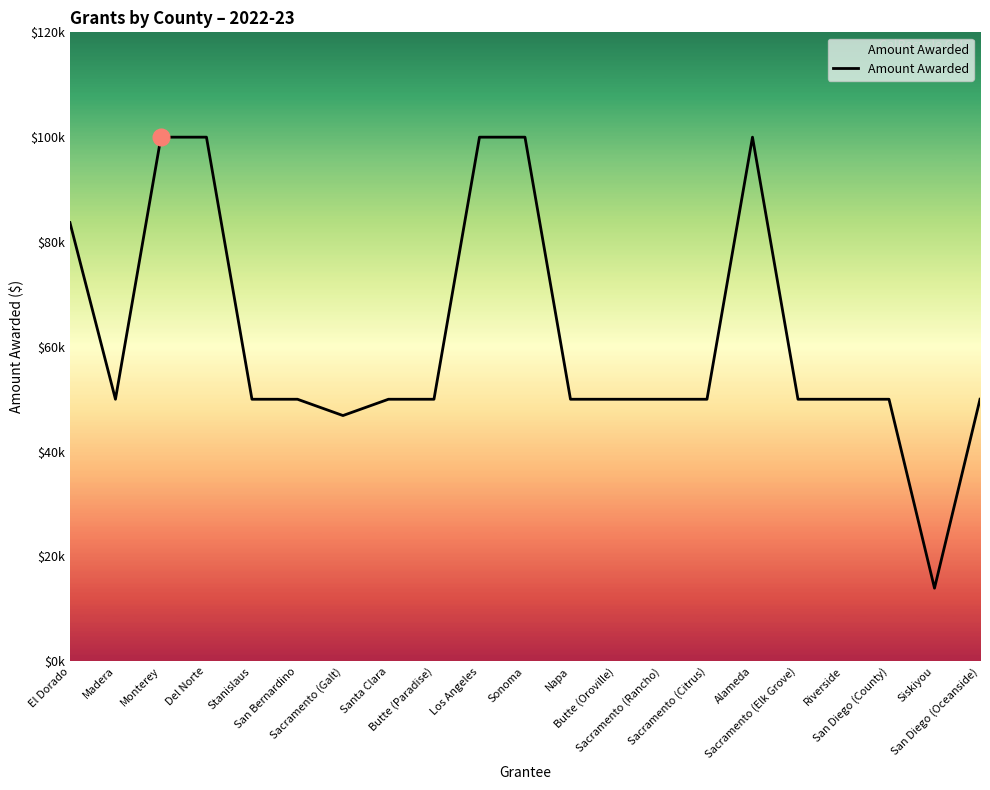

Does the chart display data point markers on the line(s)?

No